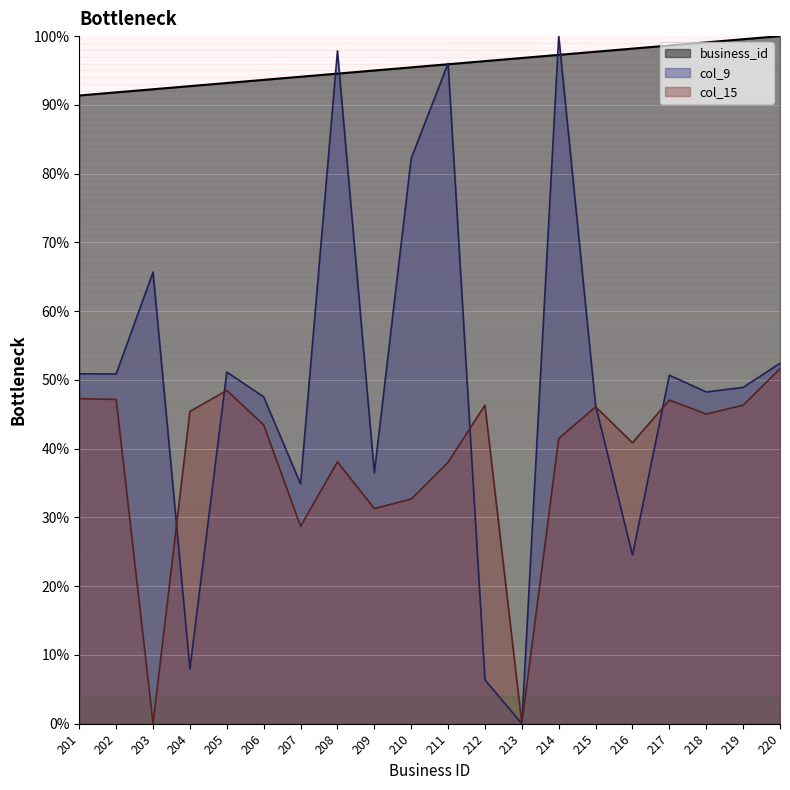

Reading left to right, transcribe all the data shown in this chart.

business_id: 201=91.4	202=91.8	203=92.3	204=92.7	205=93.2	206=93.6	207=94.1	208=94.5	209=95.0	210=95.5	211=95.9	212=96.4	213=96.8	214=97.3	215=97.7	216=98.2	217=98.6	218=99.1	219=99.5	220=100.0
col_9_zip: 201=50.9	202=50.9	203=65.7	204=8.0	205=51.1	206=47.5	207=34.9	208=97.8	209=36.5	210=82.2	211=96.0	212=6.4	213=0.0	214=100.0	215=46.3	216=24.5	217=50.7	218=48.2	219=48.9	220=52.4
col_15_lat: 201=47.3	202=47.2	203=0.0	204=45.4	205=48.5	206=43.4	207=28.7	208=38.1	209=31.3	210=32.7	211=38.0	212=46.3	213=0.0	214=41.5	215=46.1	216=40.9	217=47.1	218=45.0	219=46.3	220=51.6